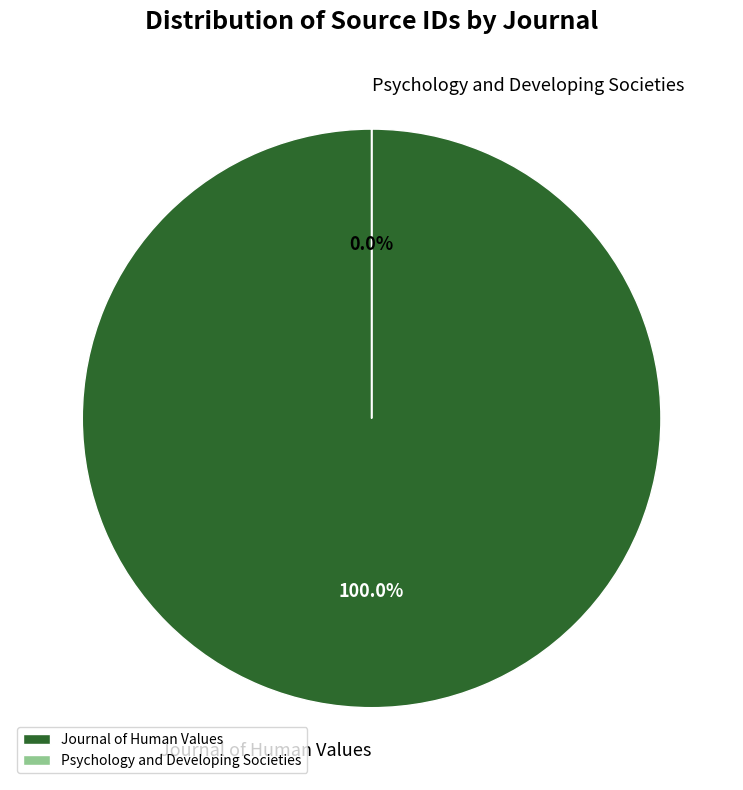

What is the total percentage of Journal of Human Values and Psychology and Developing Societies?

100.0%